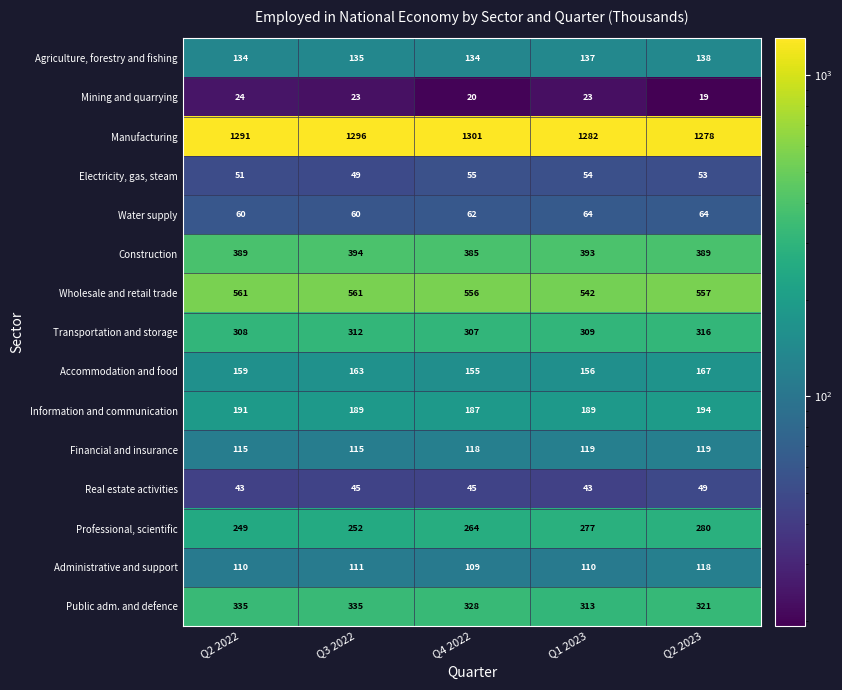

What is the difference between the maximum and second lowest values in the Electricity, gas, steam series?

4